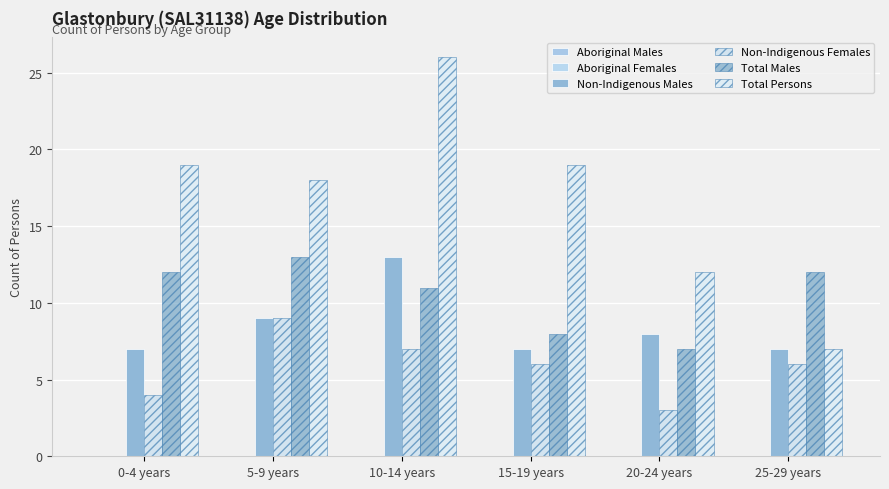

At which category is the sum across all series the highest?

10-14 years